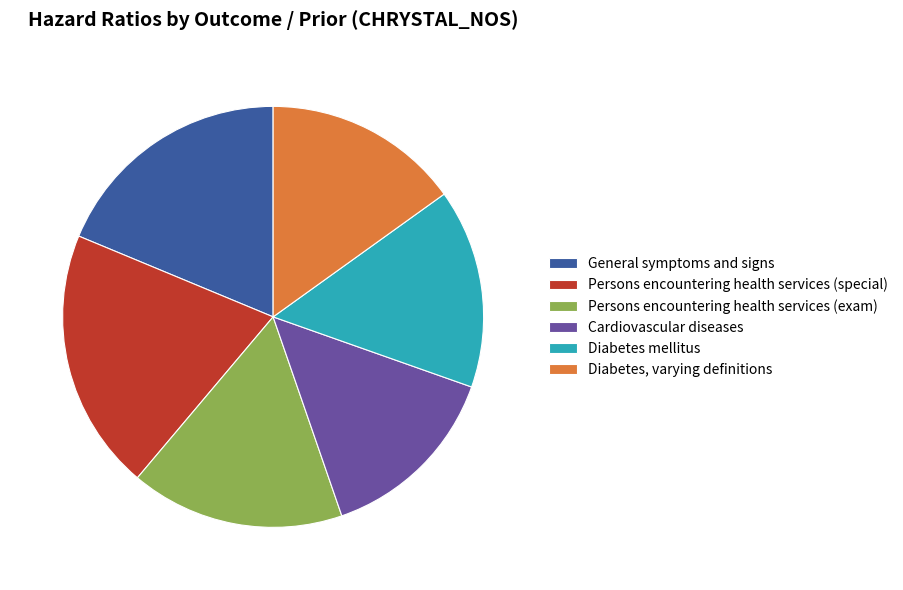

Is the sum of Cardiovascular diseases and Diabetes, varying definitions greater than half?

No